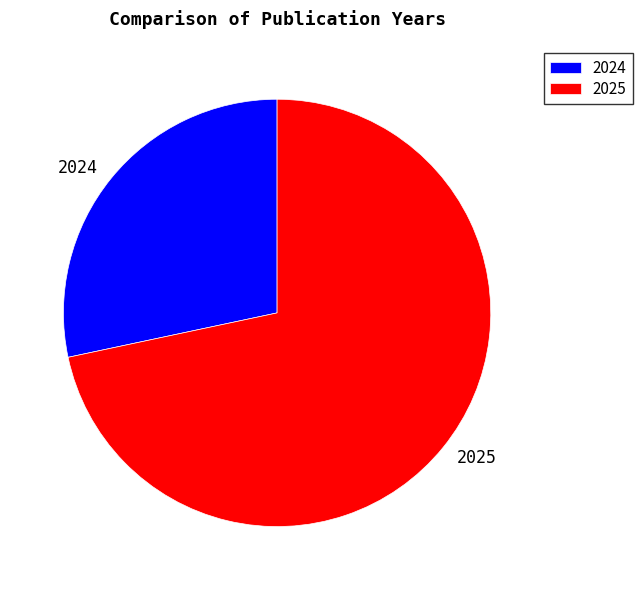

Which slice is the largest?

2025